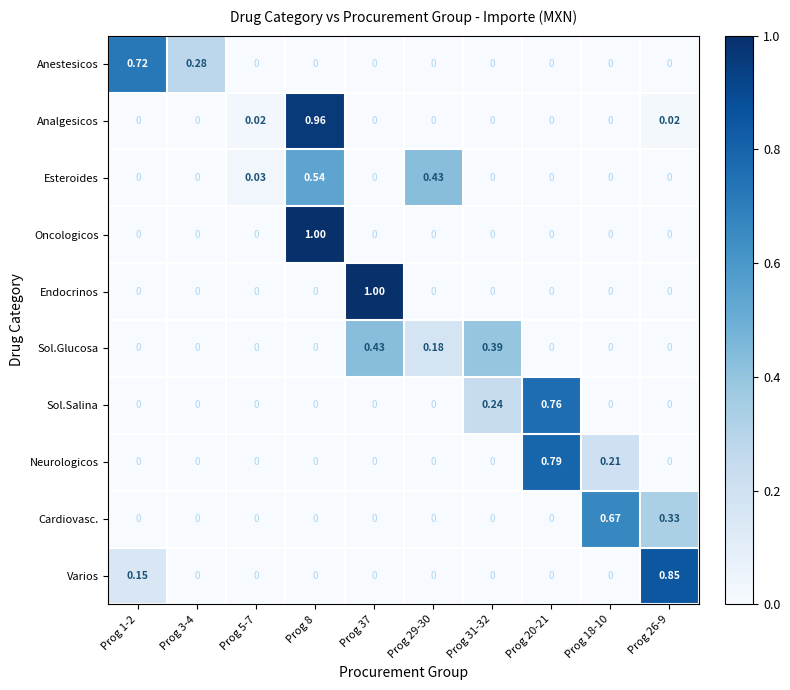

Which series changed the most between Prog 29-30 and Prog 26-9?

Varios